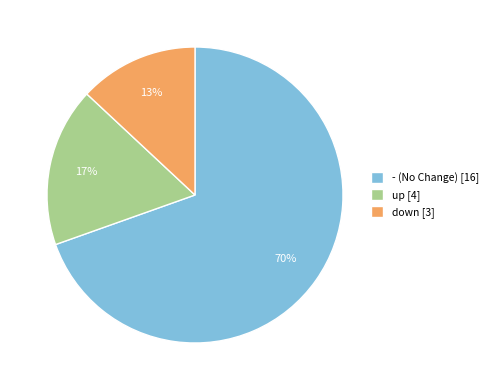

Rank the categories by value from highest to lowest.

-, up, down